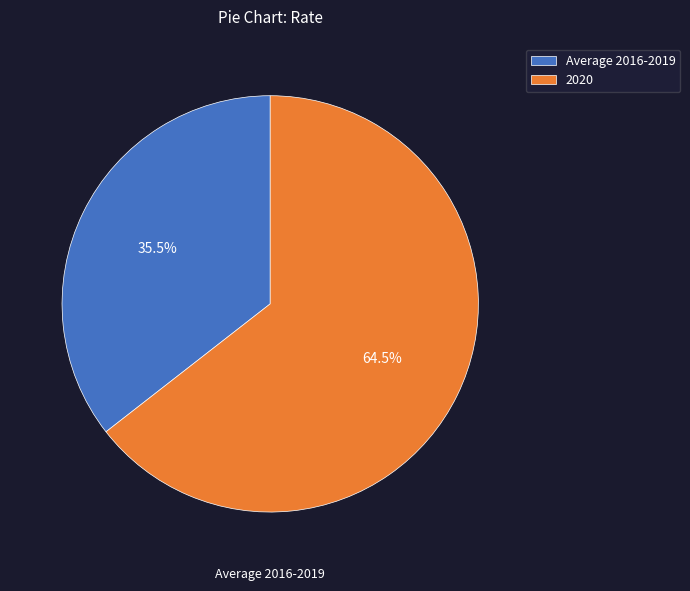

How many slices are in this pie chart?

2